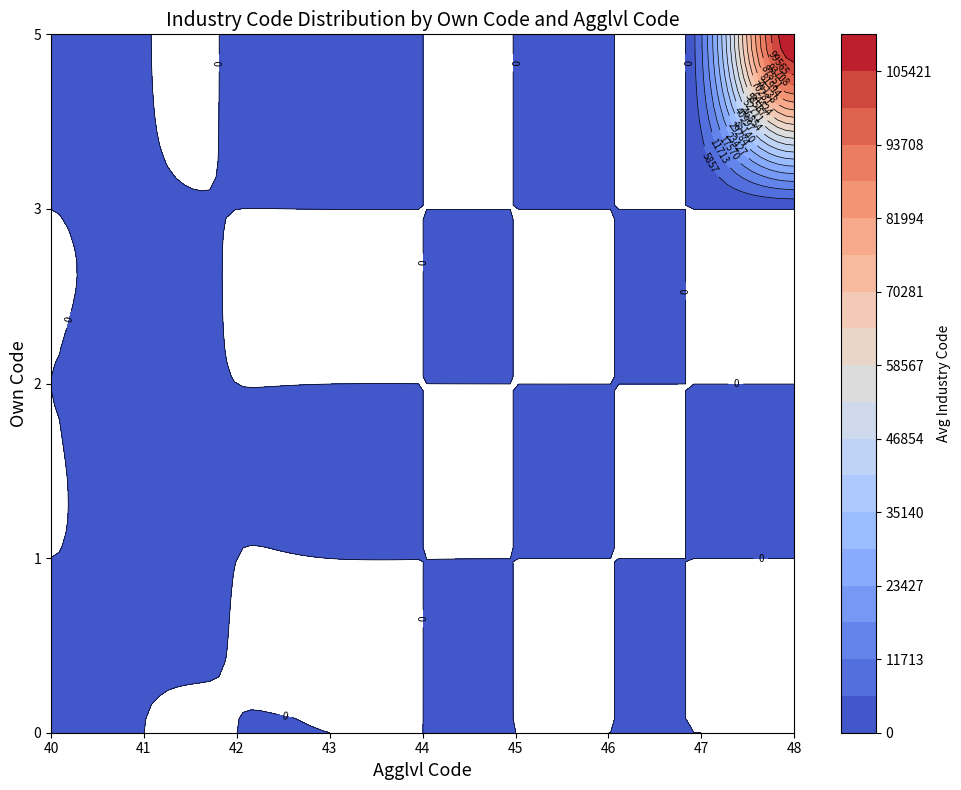

List the labels in order of 0 value, smallest first.

40, 41, 44, 42, 45, 43, 46, 47, 48